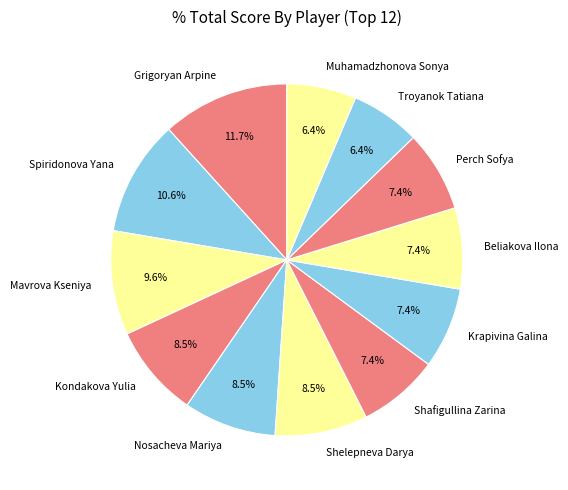

Which category has the biggest portion of the pie?

Grigoryan Arpine